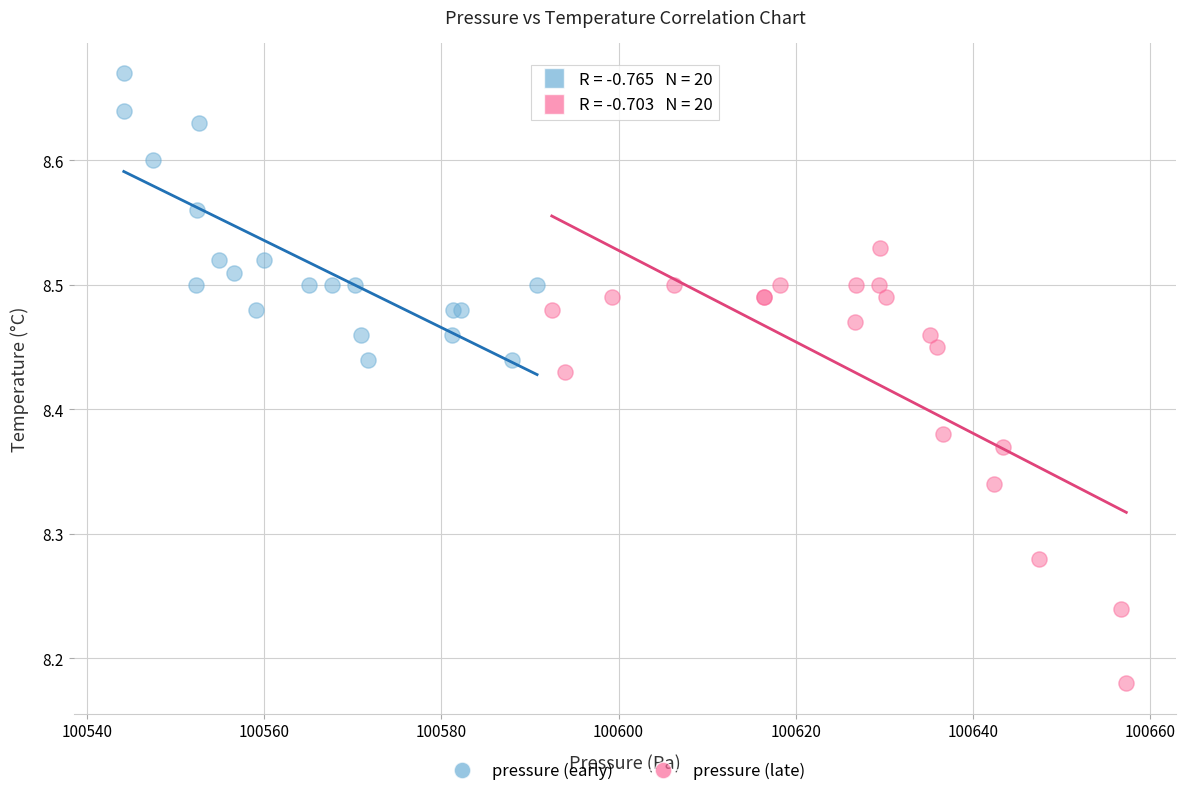

Which series contains the highest Y value?

pressure (early)